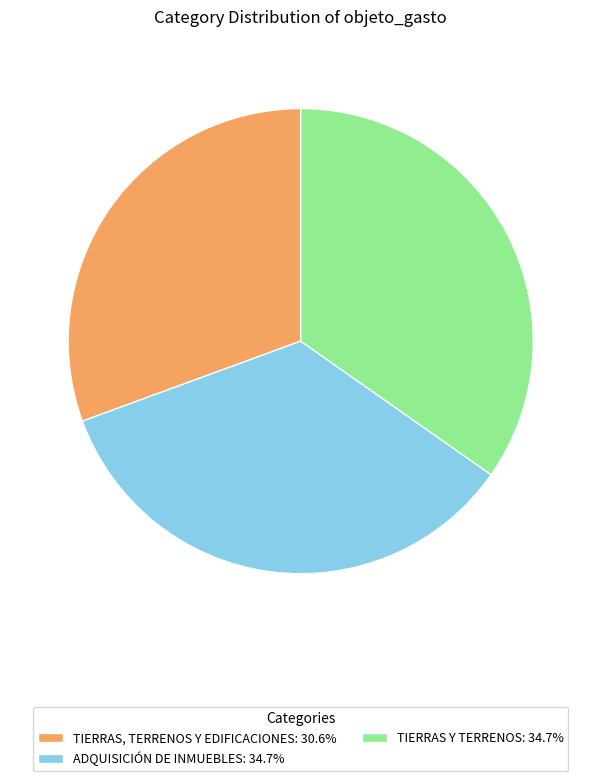

True or false: TIERRAS Y TERRENOS accounts for 35% of the total.

True